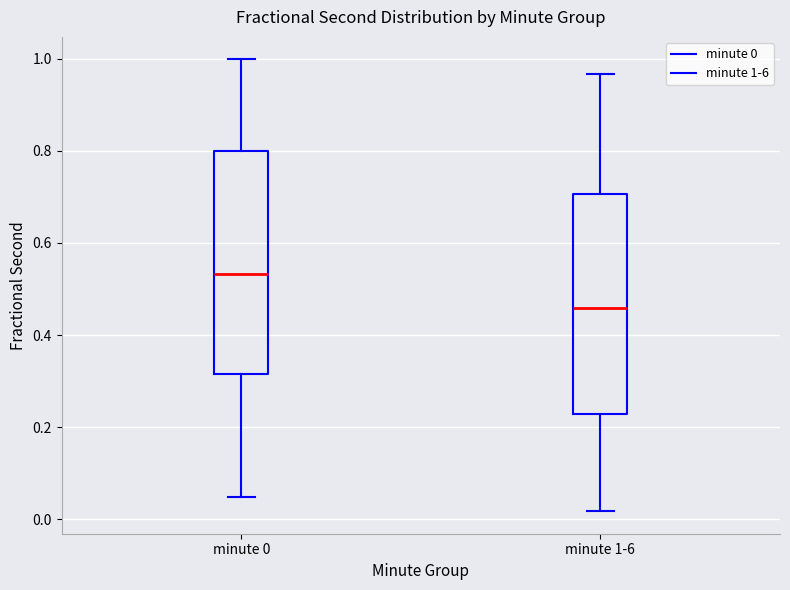

Reading left to right, transcribe this box plot: for each box, give where its median line is, the range the box spans, and where its two whiskers end, as read against the y-axis. The values are not printed on the chart, so give them approximately, as read against the axis.

minute 0: median 0.54, box 0.32 to 0.80, whiskers 0.04 to 1.00
minute 1-6: median 0.46, box 0.22 to 0.70, whiskers 0.02 to 0.96